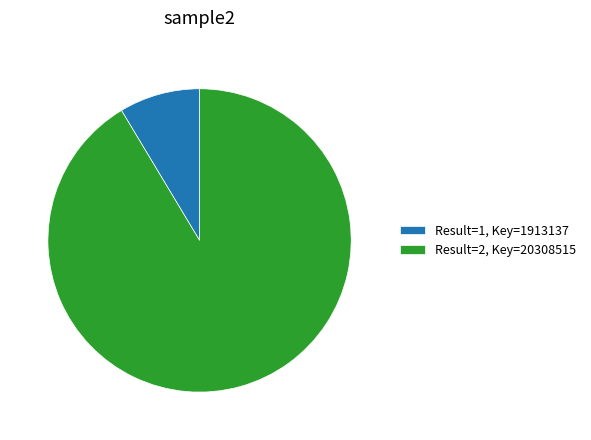

How many slices are in this pie chart?

2